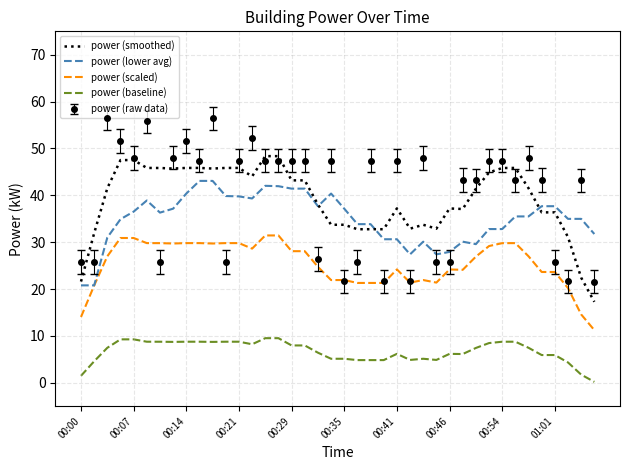

List the series in order of their peak value, highest first.

power (raw data), power (smoothed), power (lower avg), power (scaled), power (baseline)